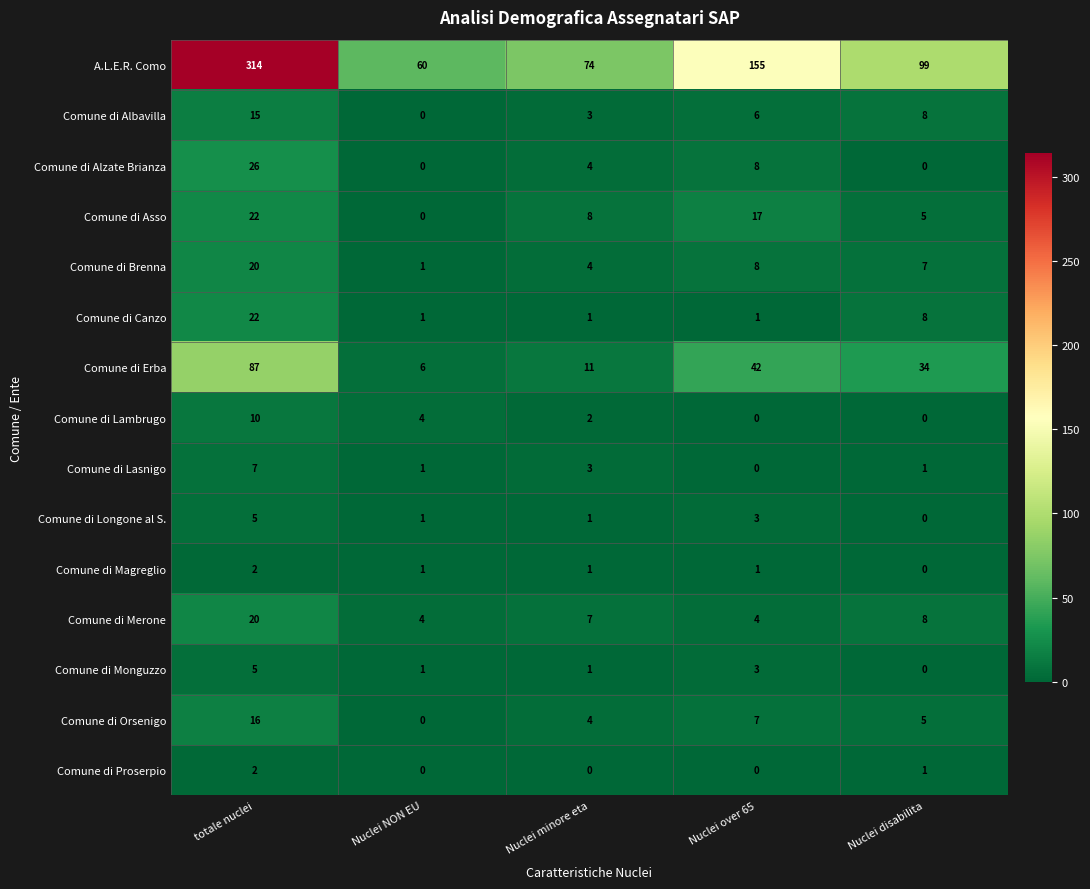

How many series are shown in this chart?

15